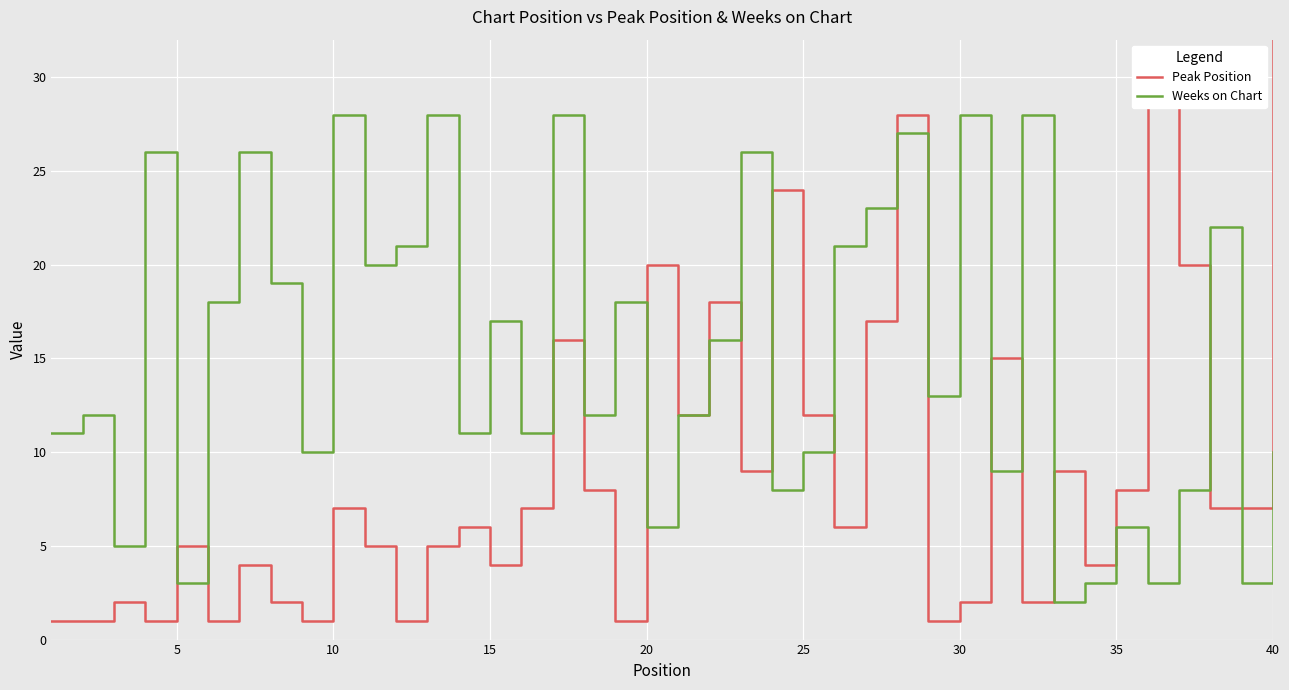

Which series has the largest range (max minus min)?

Peak Position